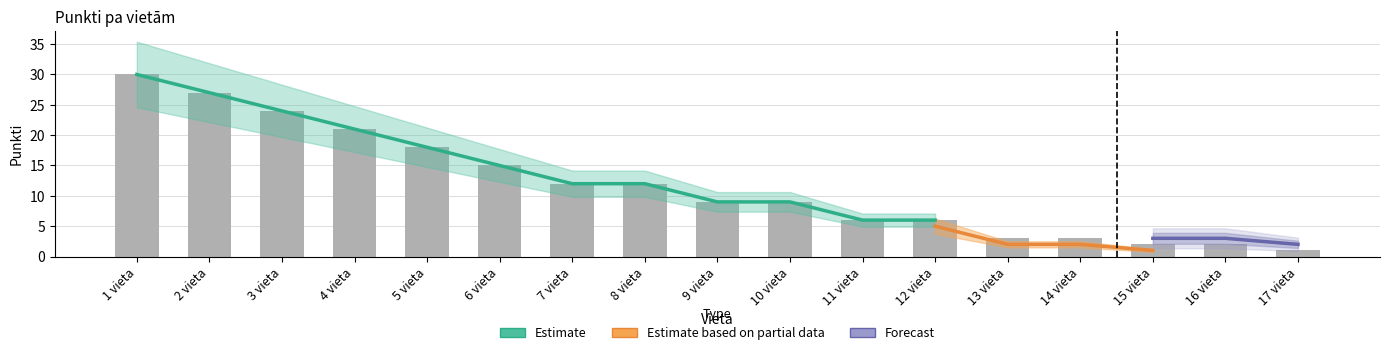

Which series changed the most between 2 vieta and 13 vieta?

Estimate